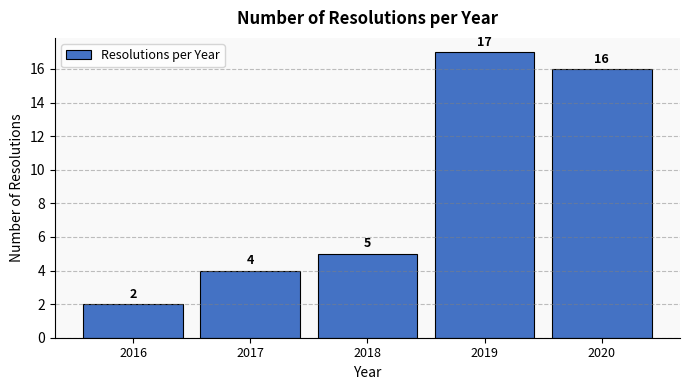

What is the height of the bar covering 2015.5 to 2016.5 on the x-axis?

2